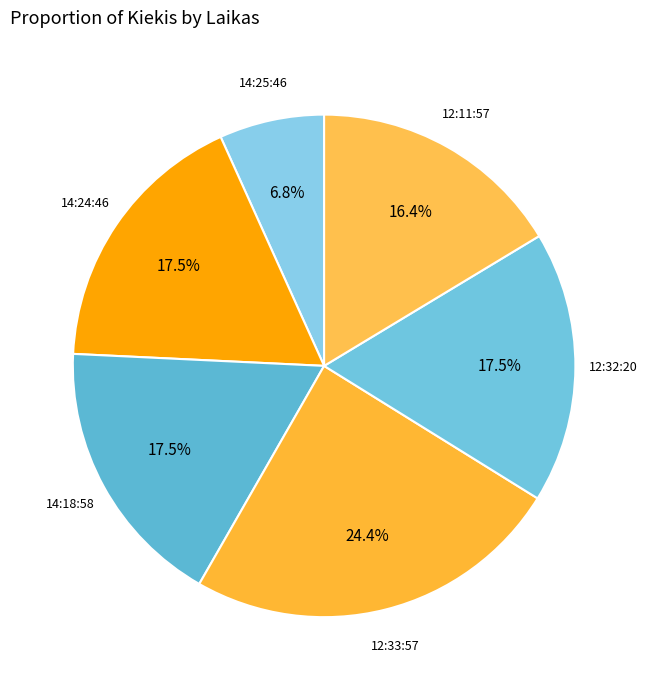

The 12:33:57 slice represents 12% of the pie. True or false?

False